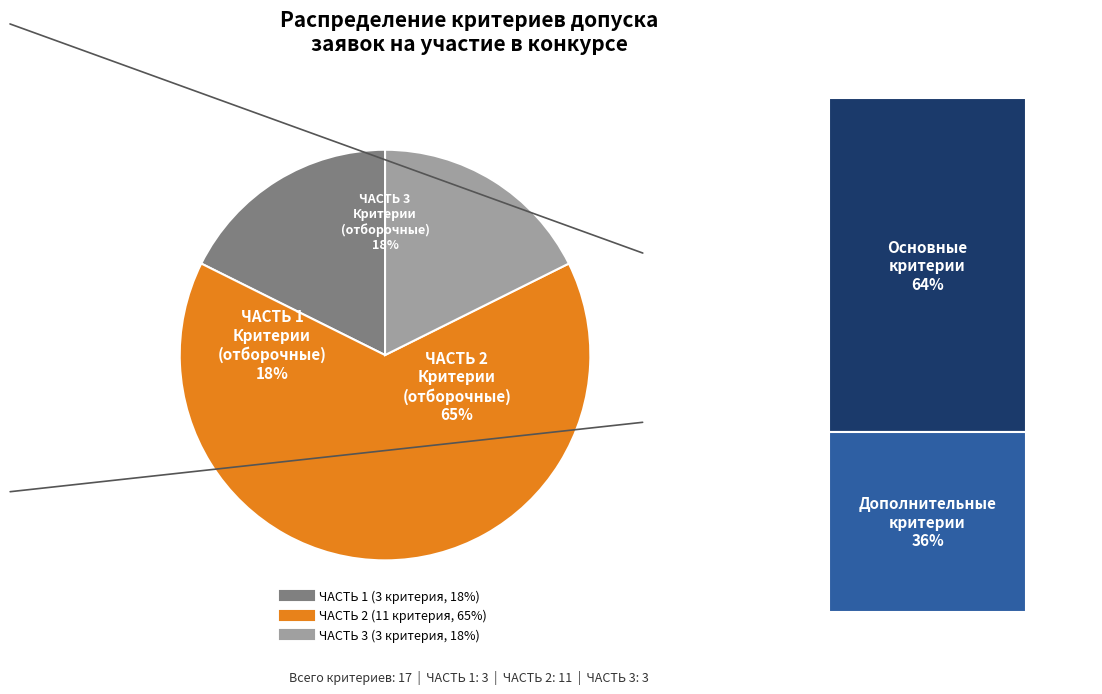

What is the change in value from ЧАСТЬ 1 to ЧАСТЬ 2?

+8